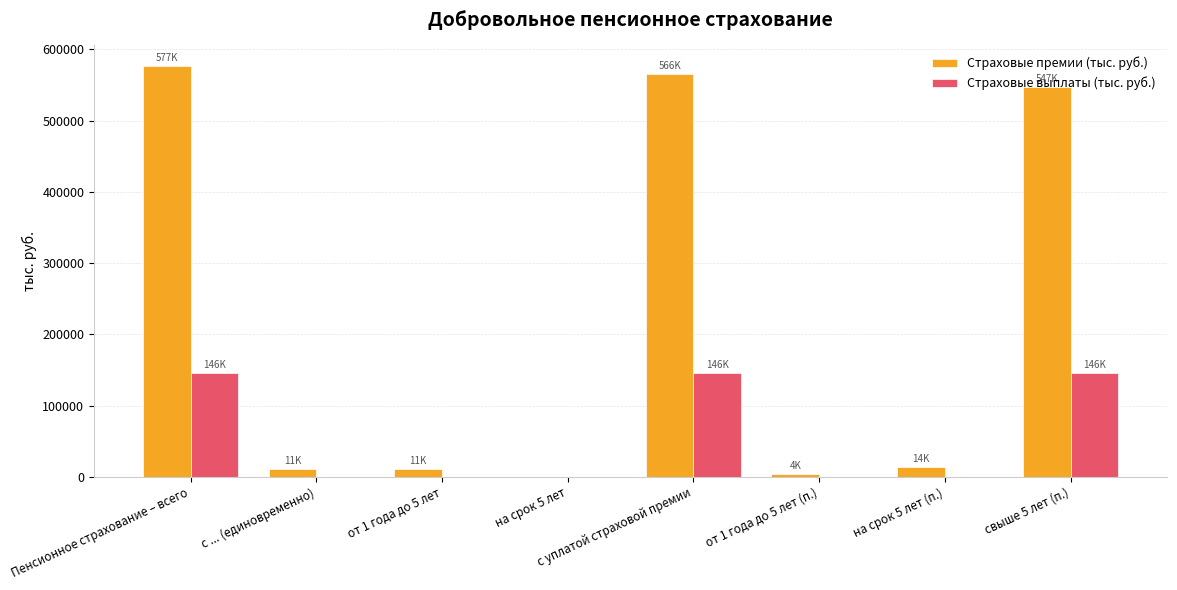

Is the value of Страховые выплаты (тыс. руб.) at Пенсионное страхование – всего greater than the value of Страховые премии (тыс. руб.) at с уплатой страховой премии?

No